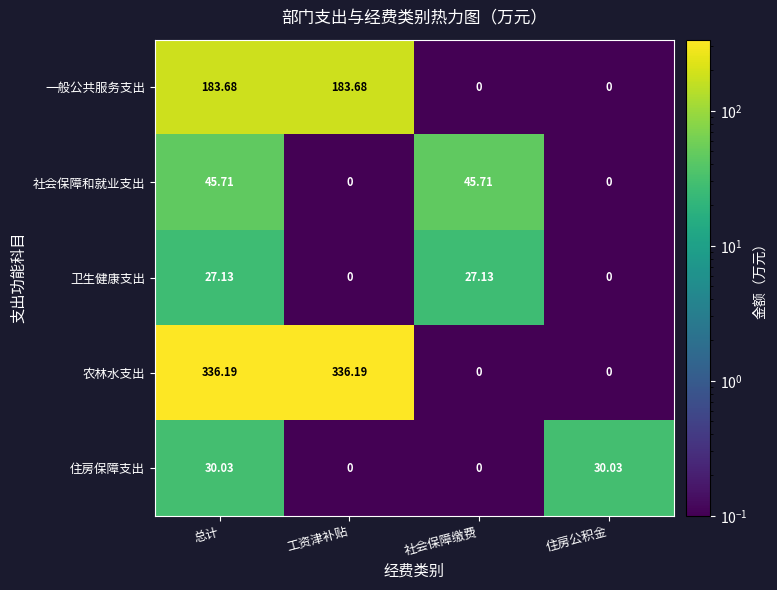

How many values in 卫生健康支出 are above zero?

2